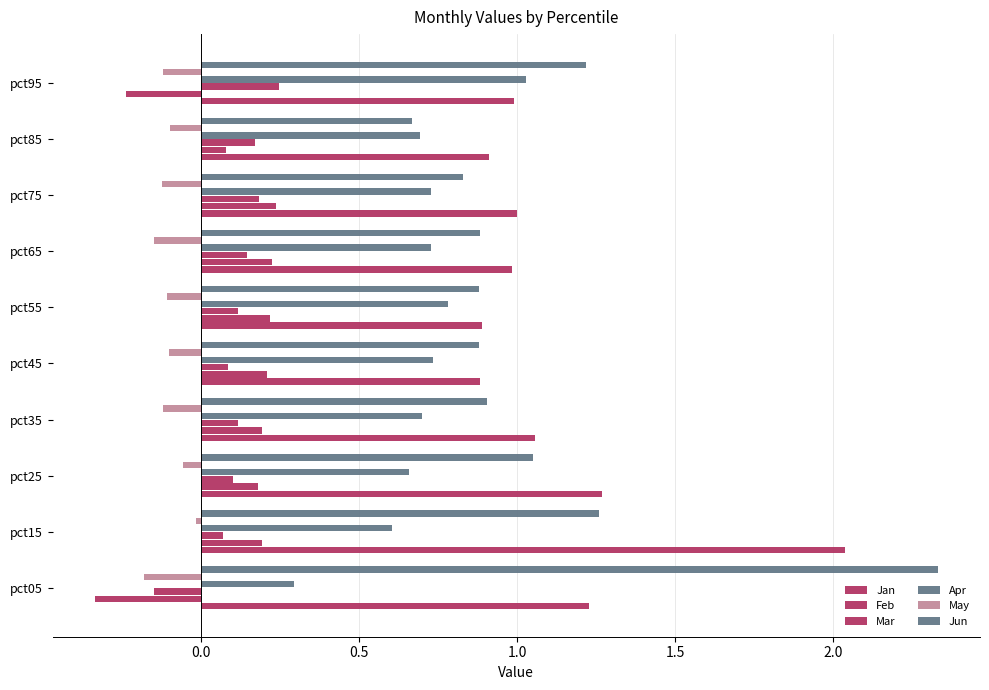

What is the average value of the May series?

-0.1